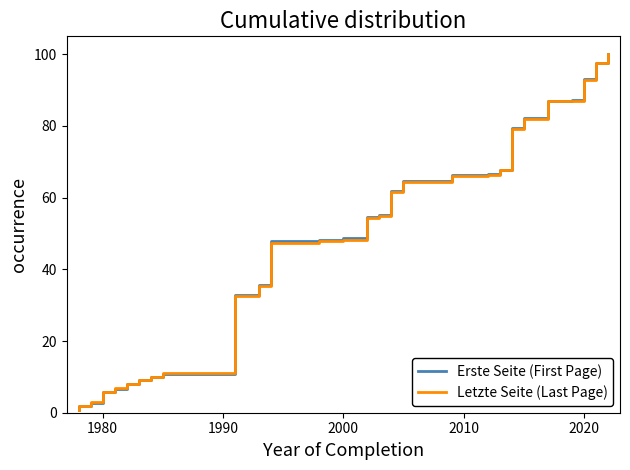

What is the highest value of the Letzte Seite (Last Page) series?

100.0